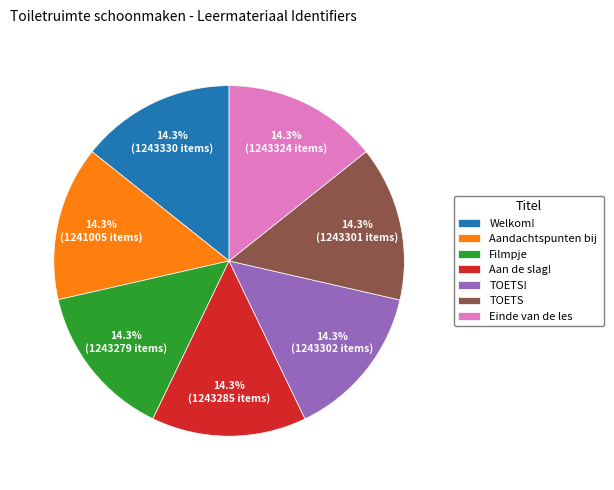

Does any single category account for the majority?

No